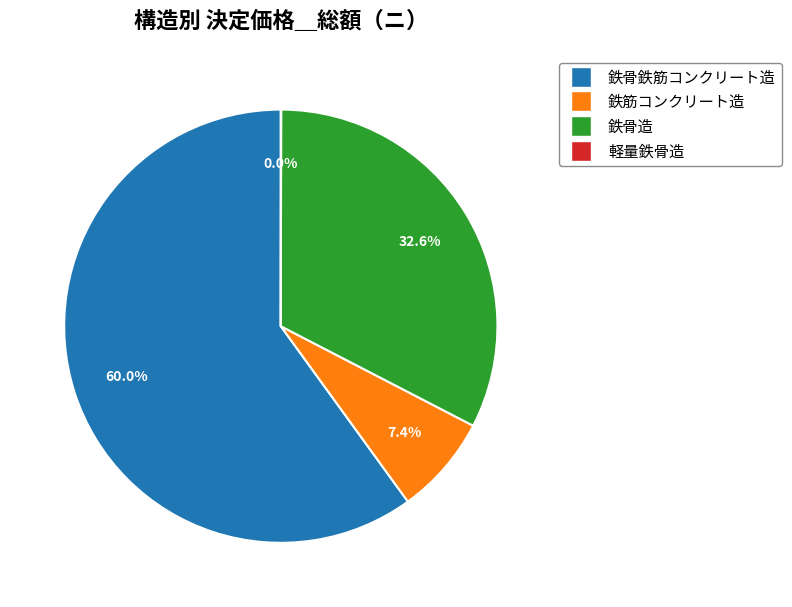

Is there a majority slice in this chart?

Yes